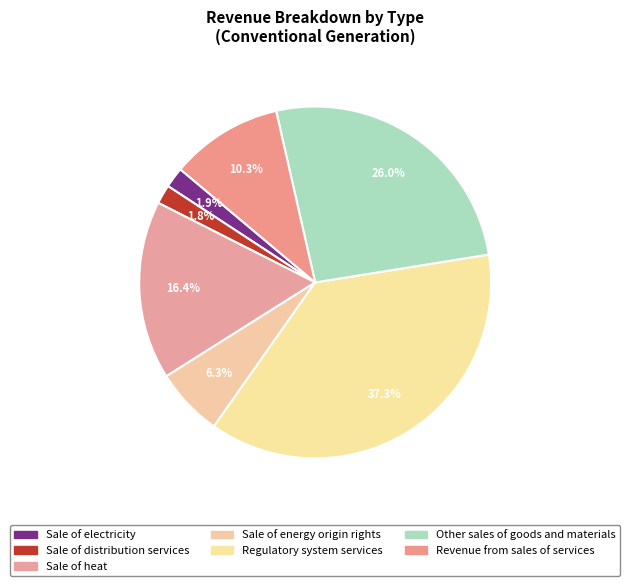

How much of the chart is everything except Sale of distribution services?

98.2%